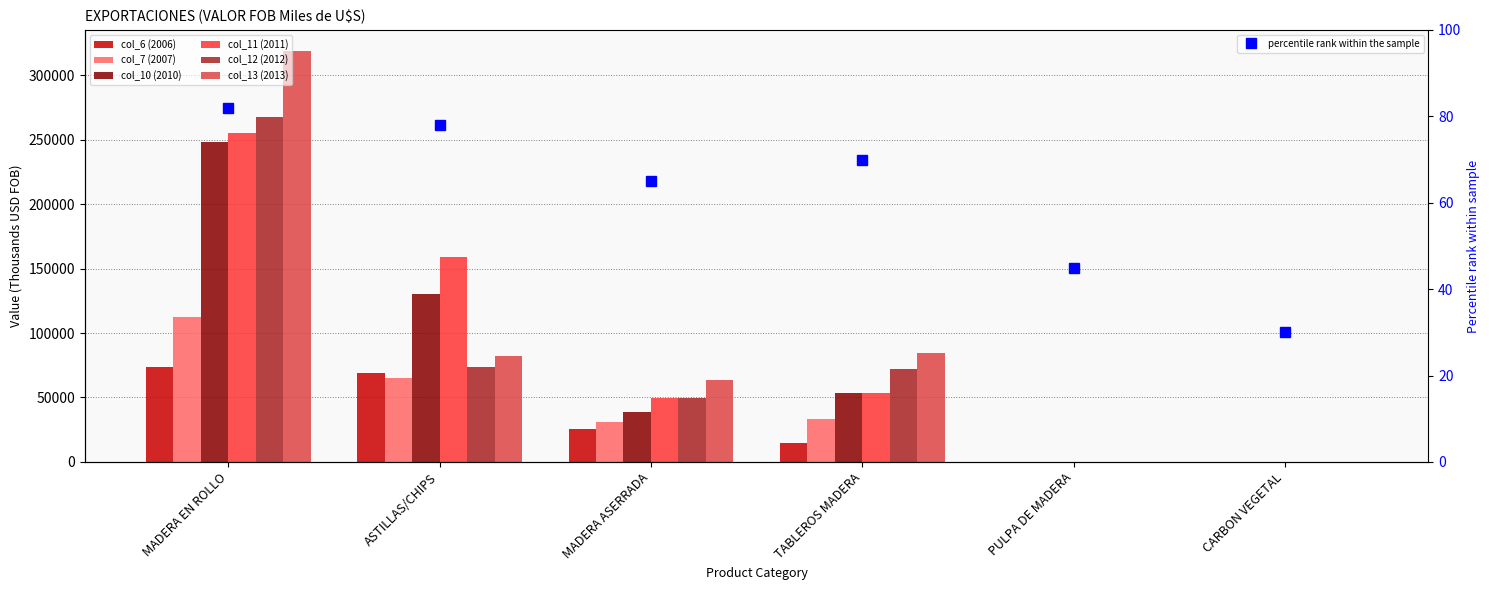

At how many categories does at least one series exceed 108766?

2